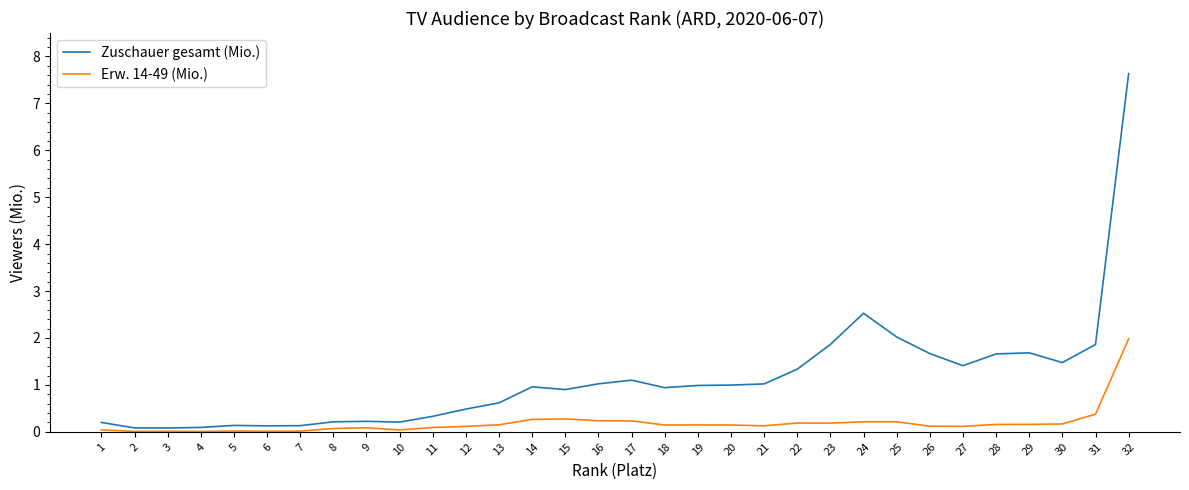

True or false: Erw. 14-49 (Mio.) and Zuschauer gesamt (Mio.) intersect in this chart.

False